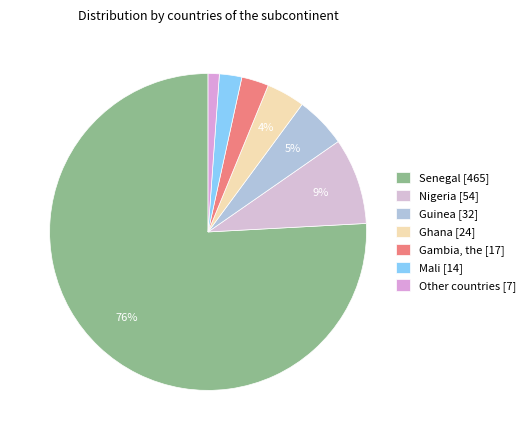

To the nearest percent, what portion does Guinea represent?

5%